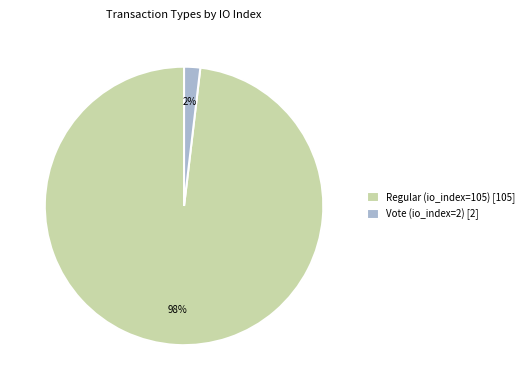

Is the sum of Vote (io_index=2) and Regular (io_index=105) greater than half?

Yes